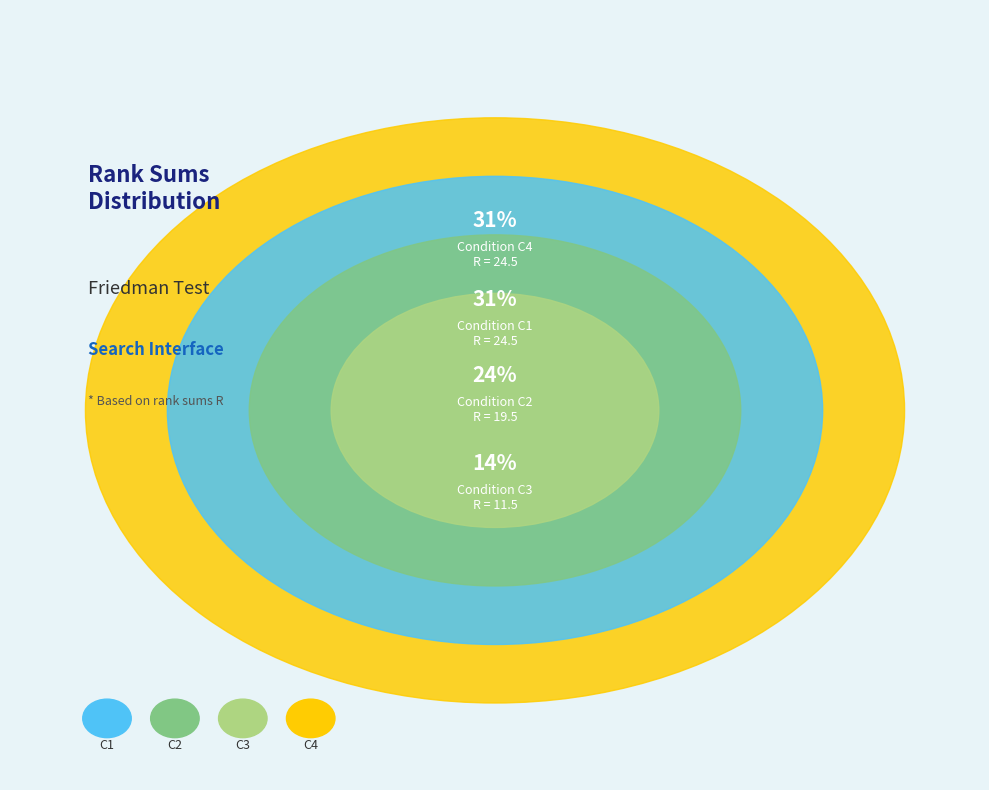

The C4 slice represents 31% of the pie. True or false?

True